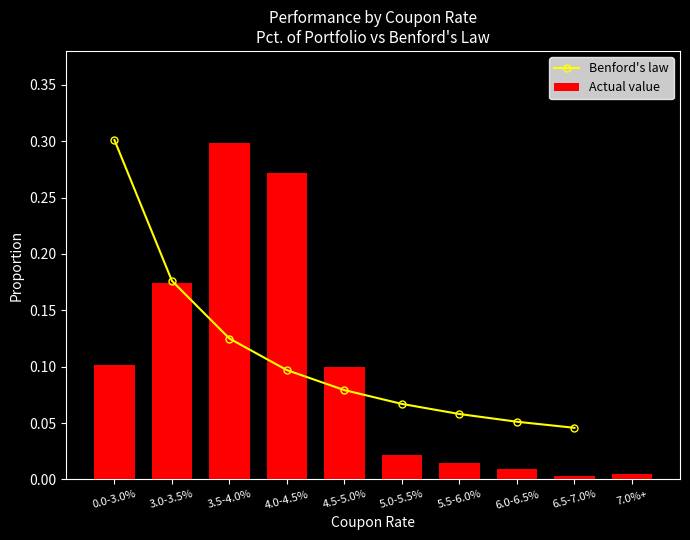

What position from the right is 5.5-6.0%?

4